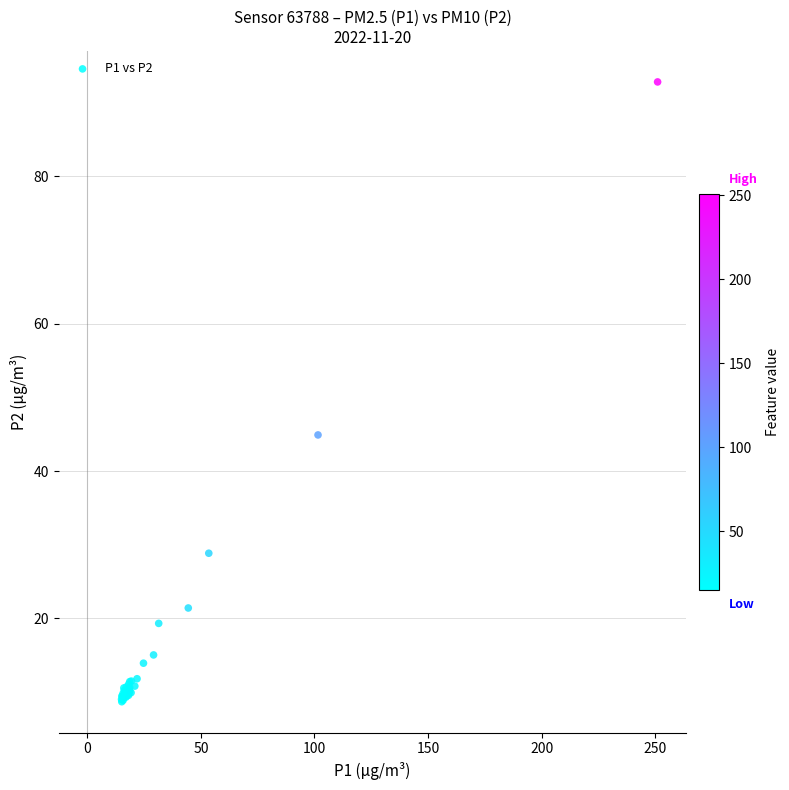

What Y value in the scatter plot is closest to 50?

44.9